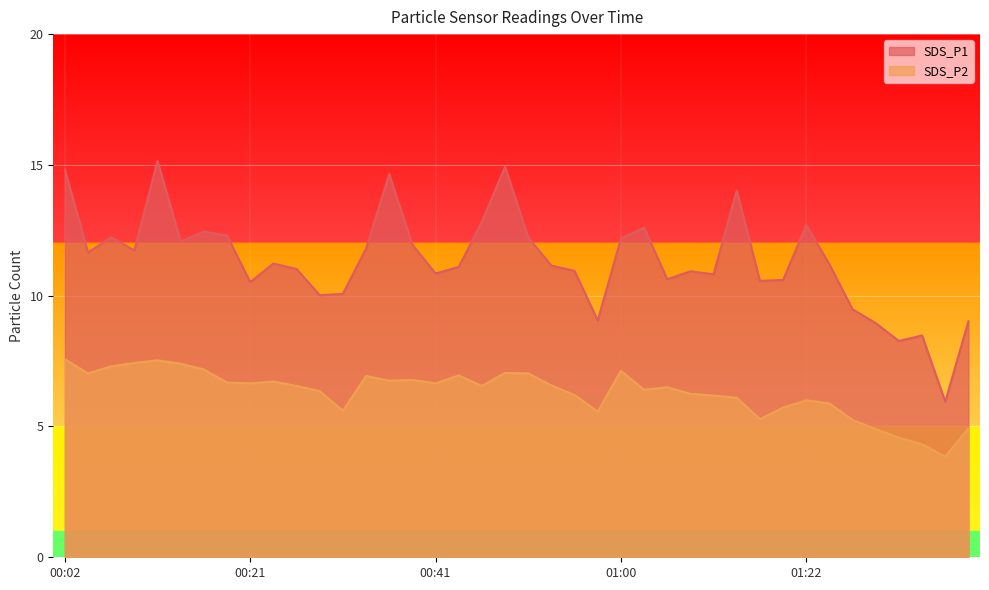

What is the label of the 1st point from the left?

00:02